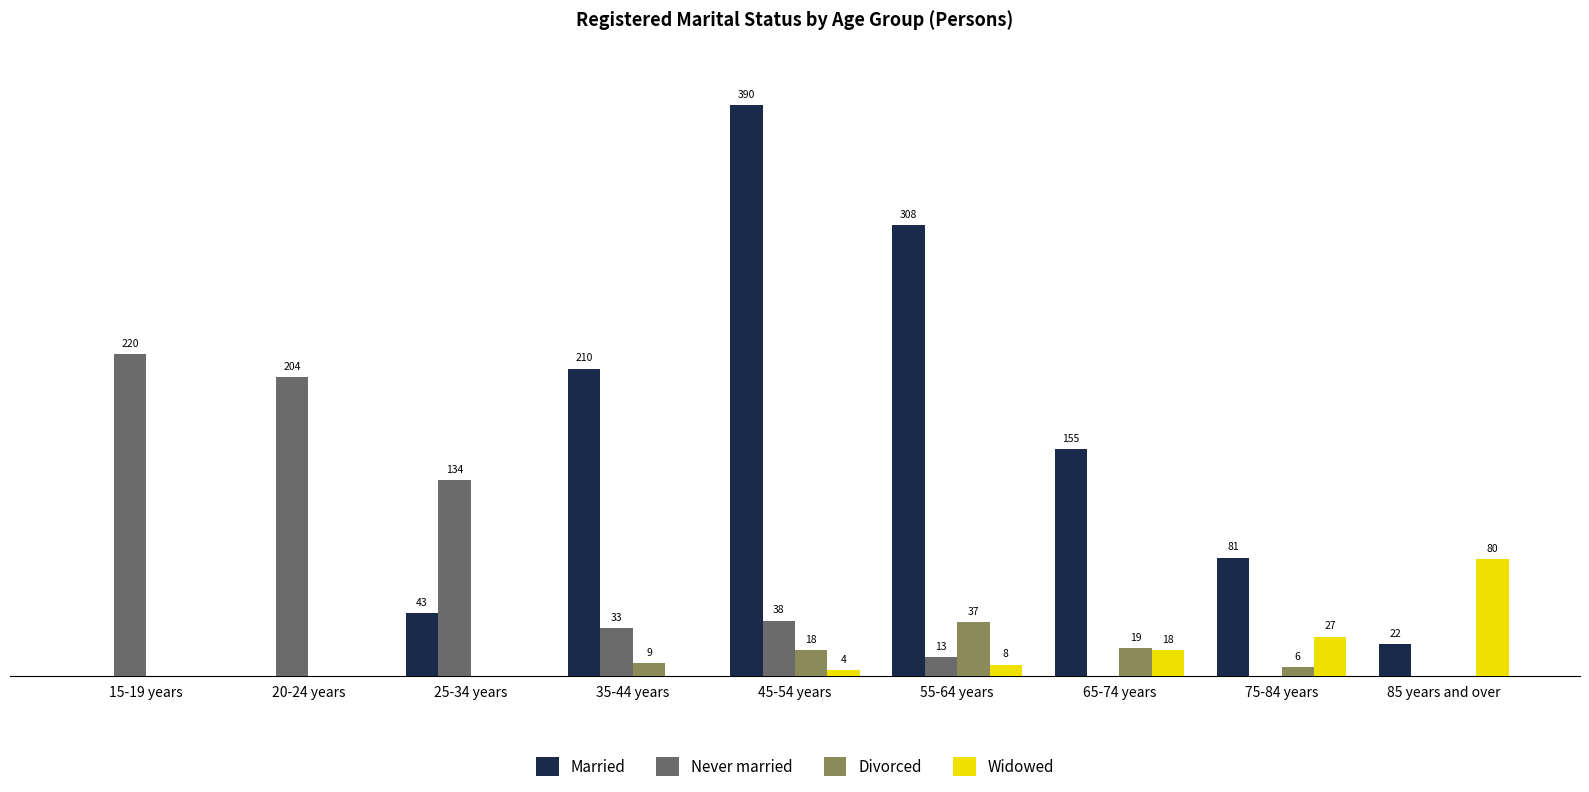

Where is Married nearest to the value 195?

35-44 years